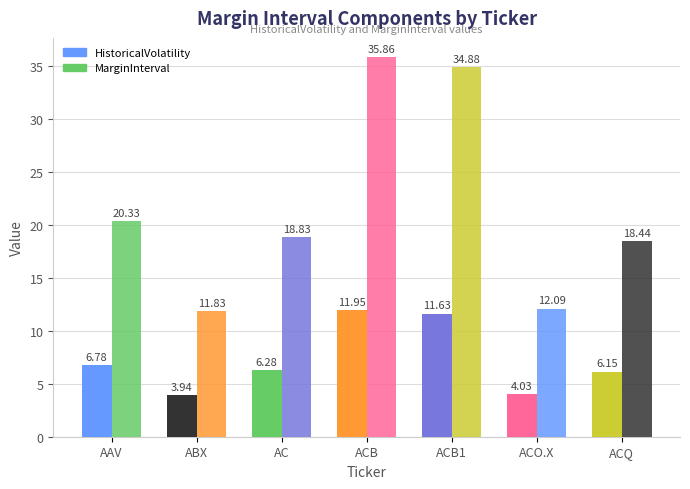

At which label does MarginInterval reach its minimum?

ABX